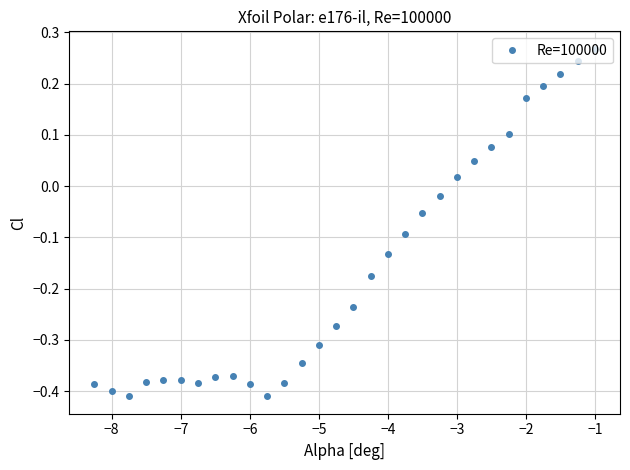

What is the sum of all values?

-4.9